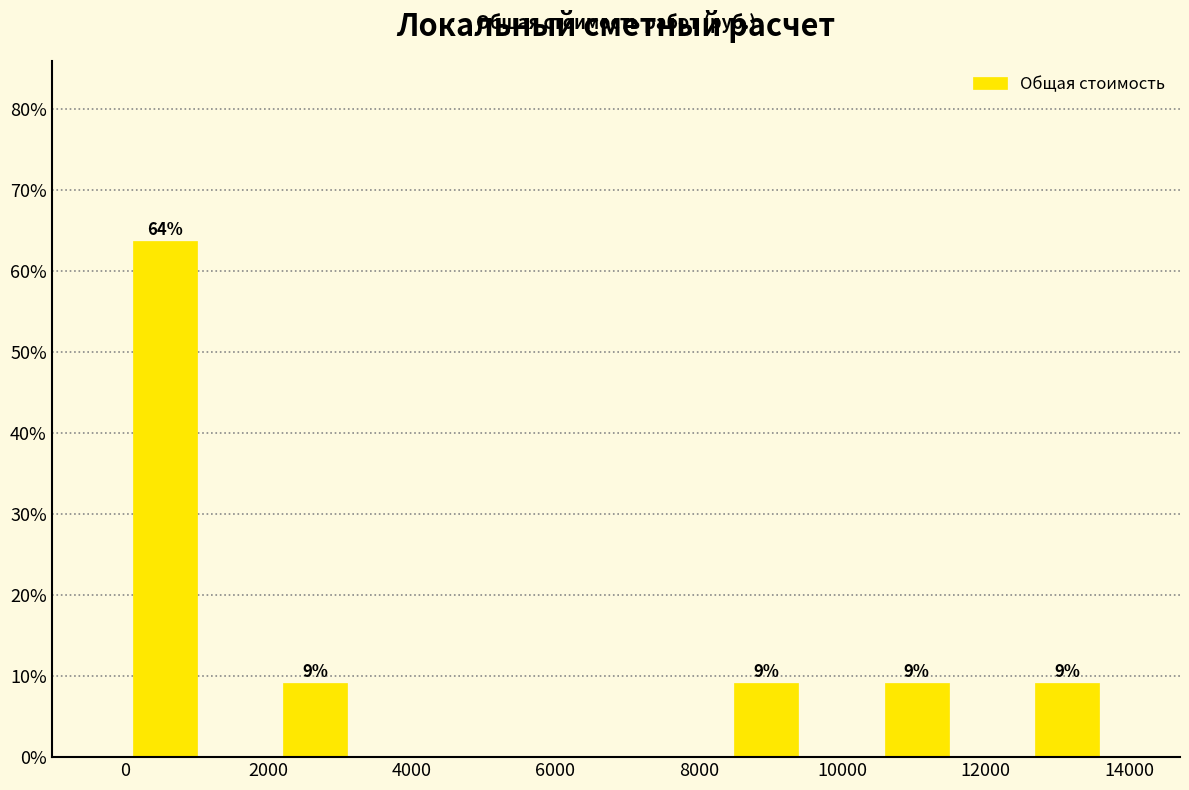

Over which range of the x-axis is the bar tallest?

0 to 1000